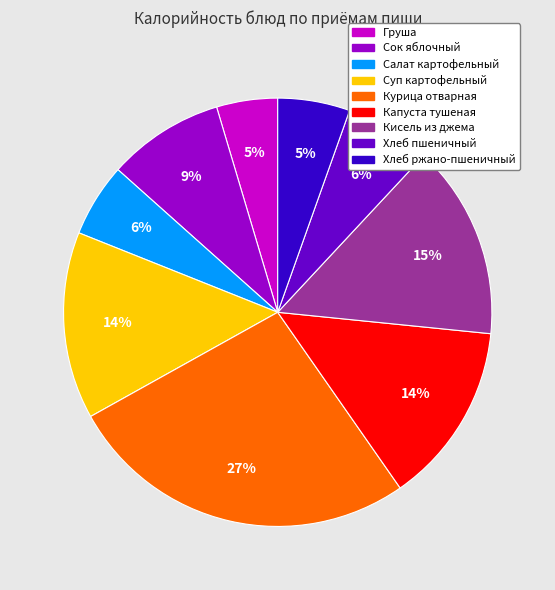

What is the largest slice in the pie chart?

Курица отварная